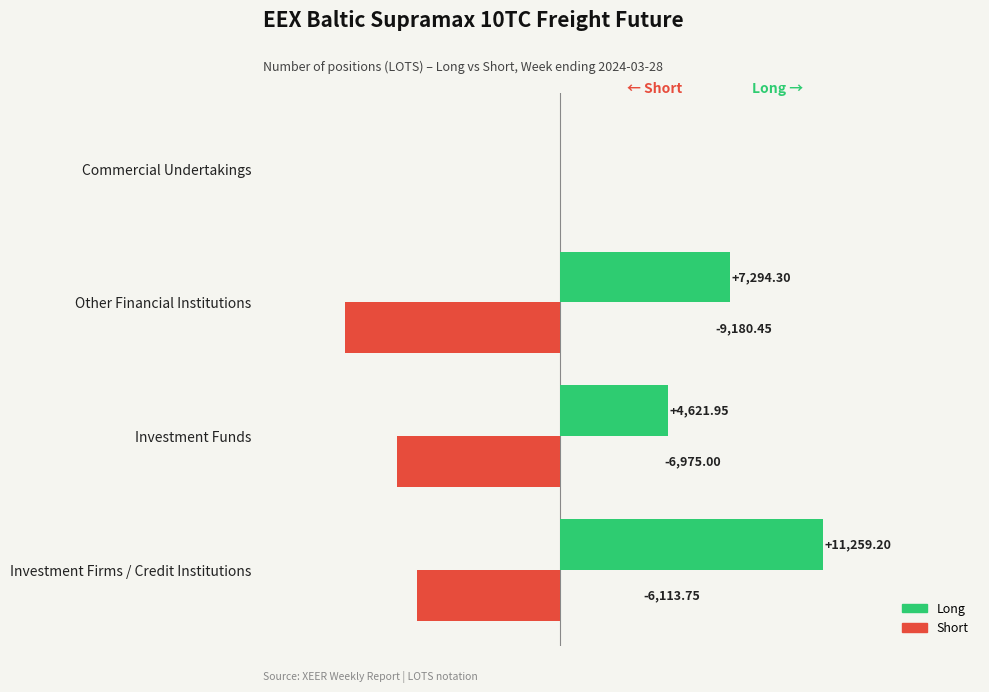

Is the value of Short at Investment Funds greater than the value of Long at Other Financial Institutions?

No